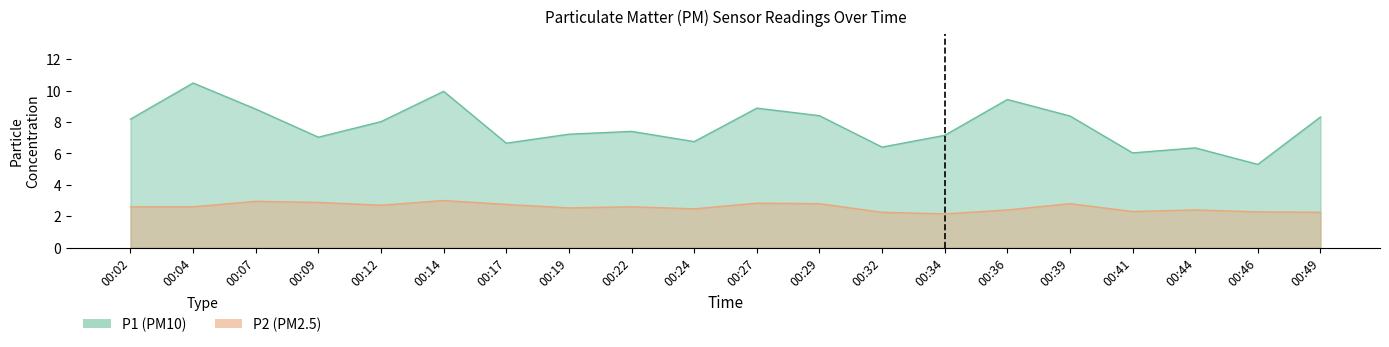

What is the highest value of the P2 series?

2.9